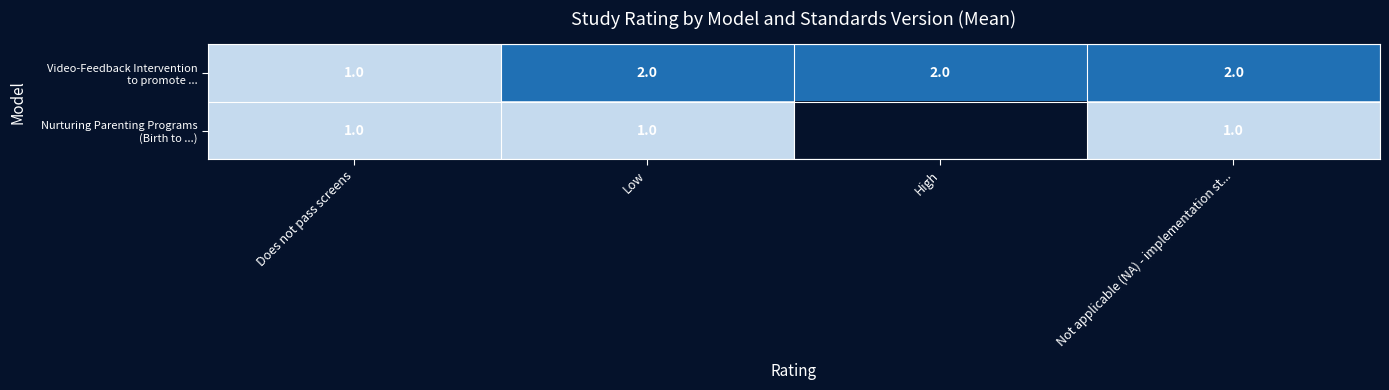

Which category has the lowest value in the Nurturing Parenting Programs (Birth to ...) series?

Does not pass screens